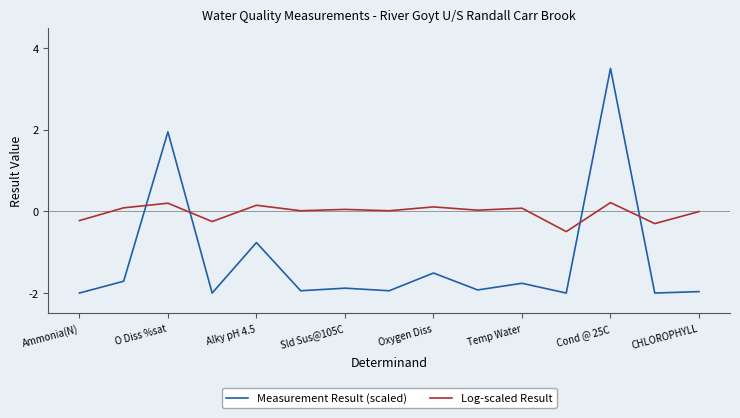

How many times do Measurement Result (scaled) and Log-scaled Result cross each other?

4